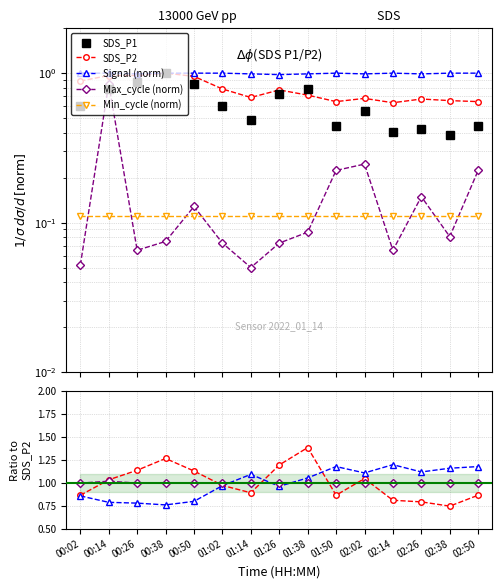

What position from the left is 01:26?

8